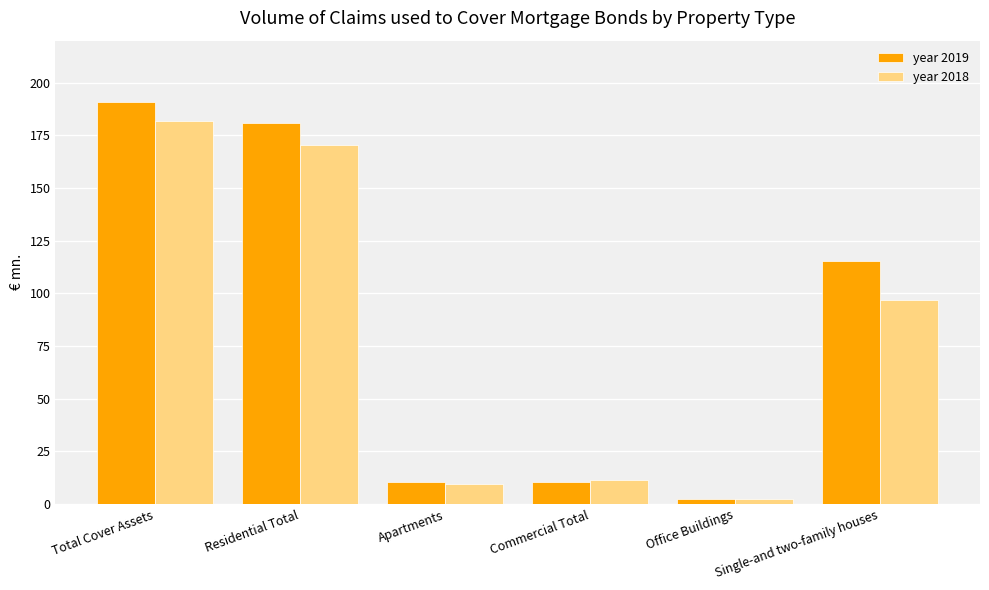

At which category is the sum across all series the highest?

Total Cover Assets